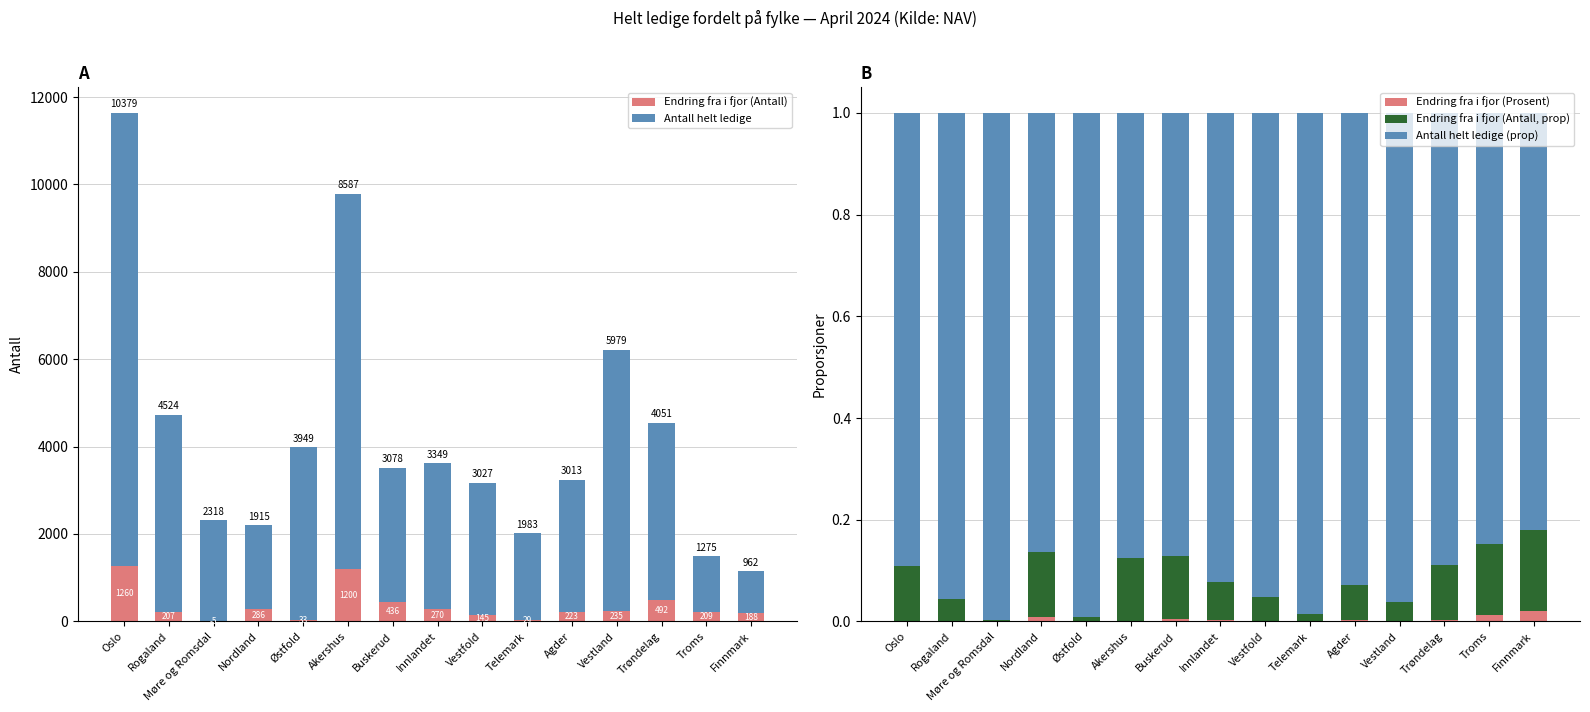

What is the minimum value shown in the chart?

-5.0